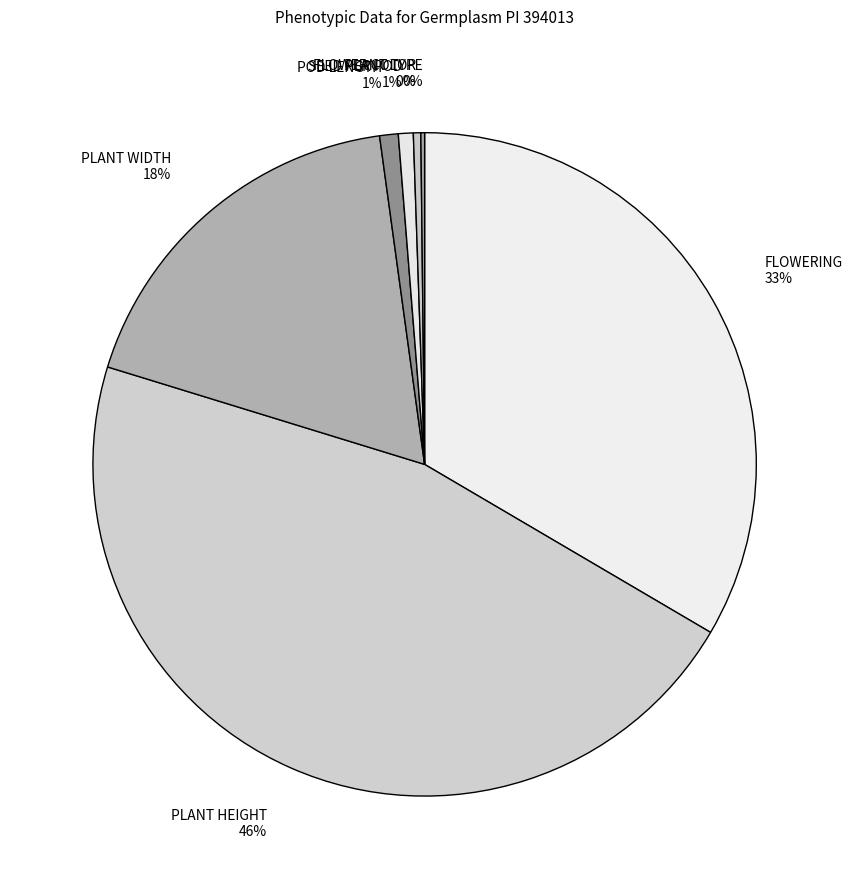

Do POD LENGTH and FLOWER COLOR together represent more than half of the pie?

No